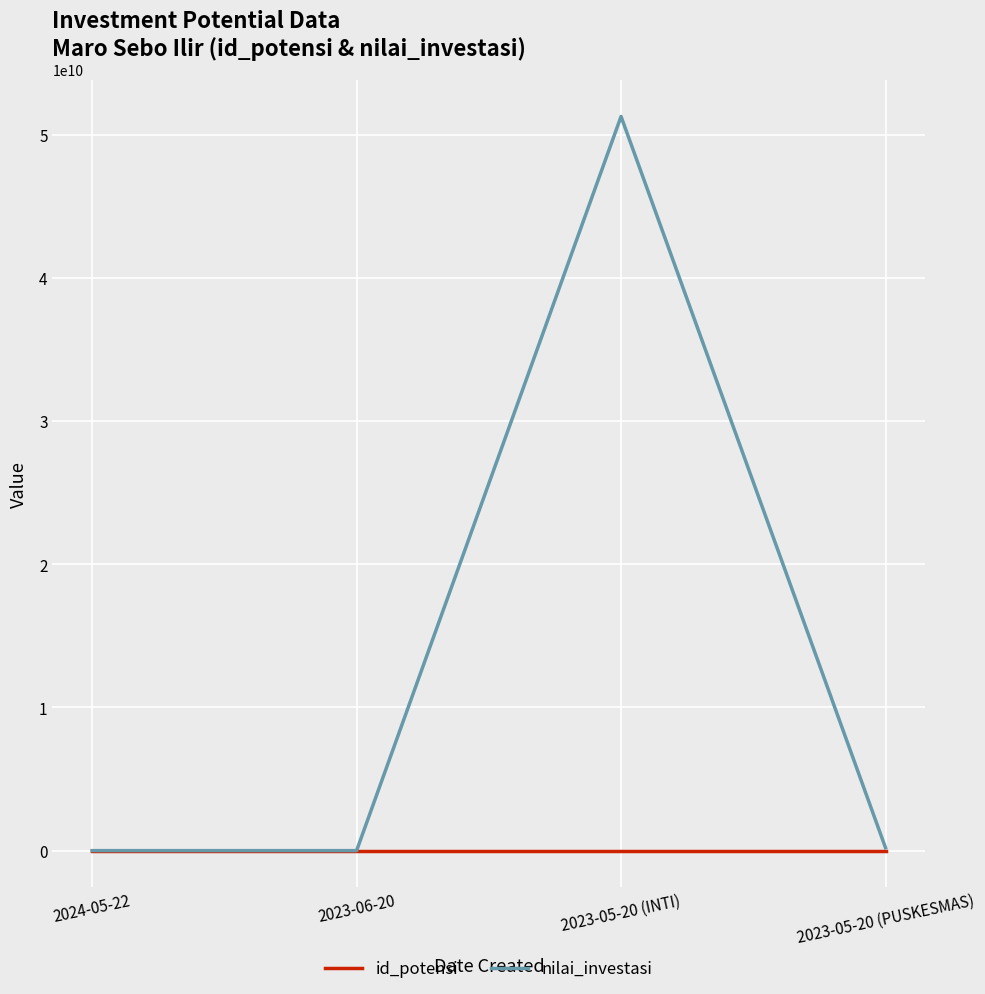

What are all the series names shown in the legend?

id_potensi, nilai_investasi